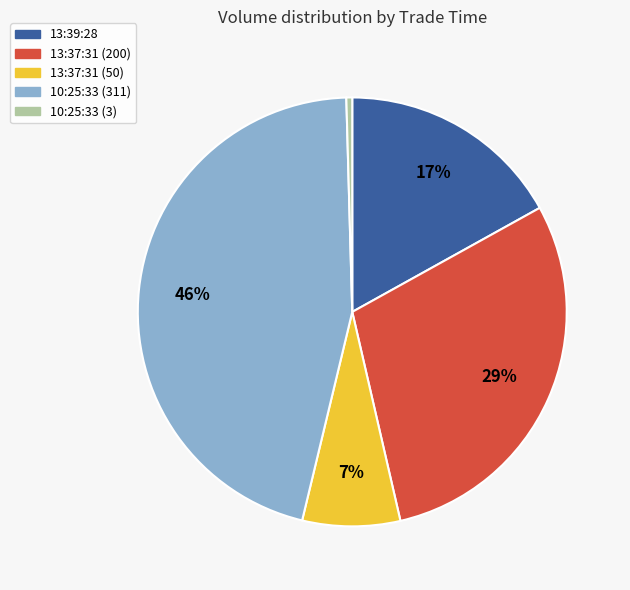

Is it true that 10:25:33 (311) is 46% of the pie?

True